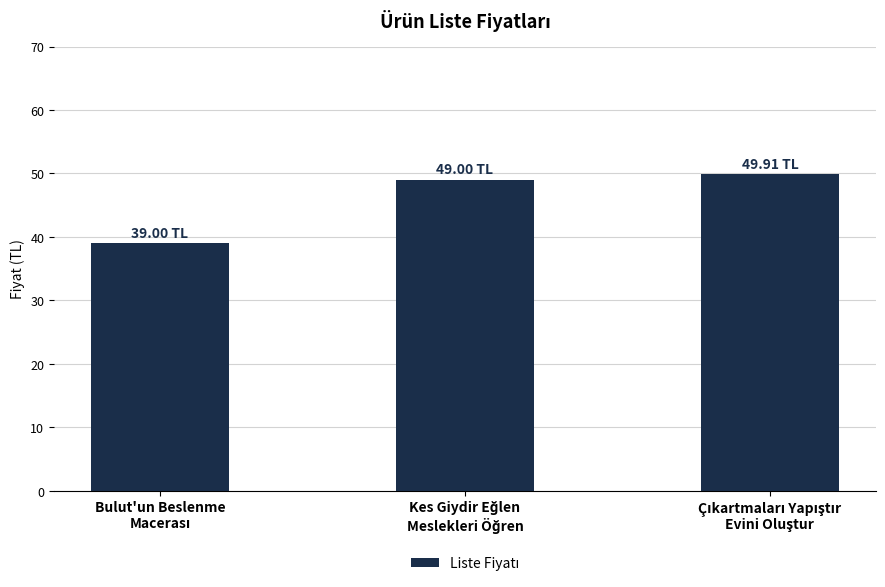

What is the sum of all values?

137.9